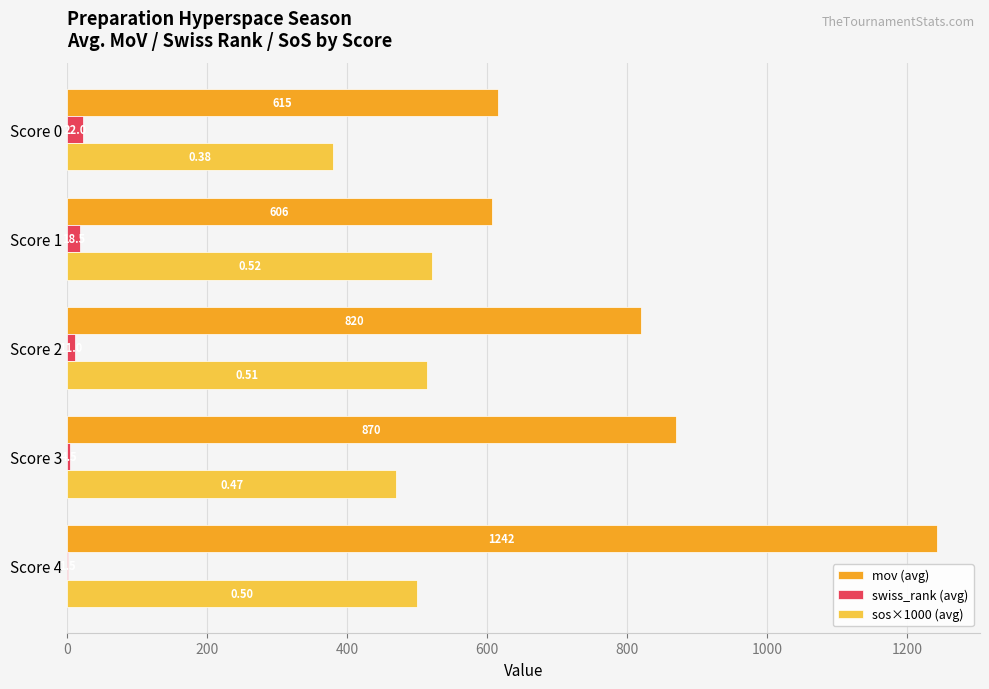

Where is swiss_rank (avg) nearest to the value 11?

Score 2